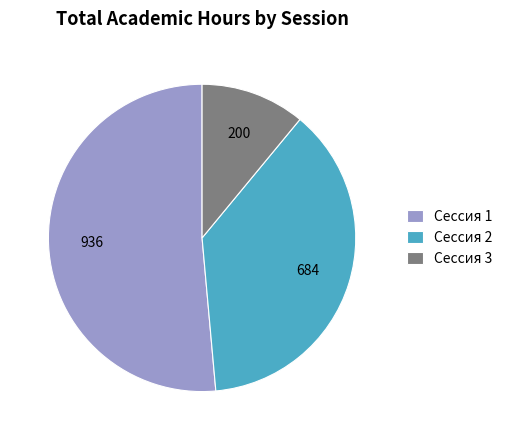

Which category has the smallest portion of the pie?

Сессия 3